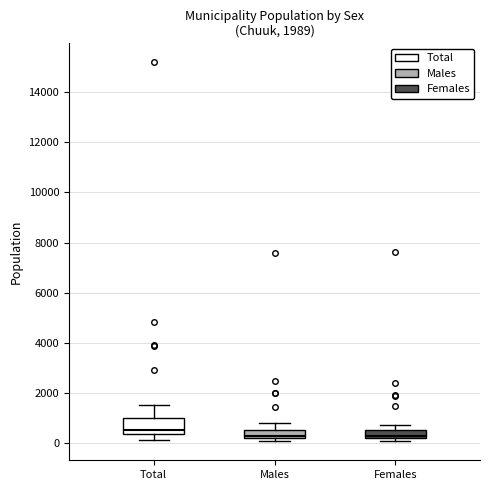

Reading left to right, read every box against the y-axis: the position of its median line, the range the box covers, and the ends of its whiskers. The values are not printed on the chart, so give them approximately, as read against the axis.

Total: median 400 (just above the box's lower edge), box 400 to 1000, whiskers 200 to 1600
Males: median 200 (just above the box's lower edge), box 200 to 600, whiskers 0 to 800
Females: median 200 (just above the box's lower edge), box 200 to 600, whiskers 0 to 800